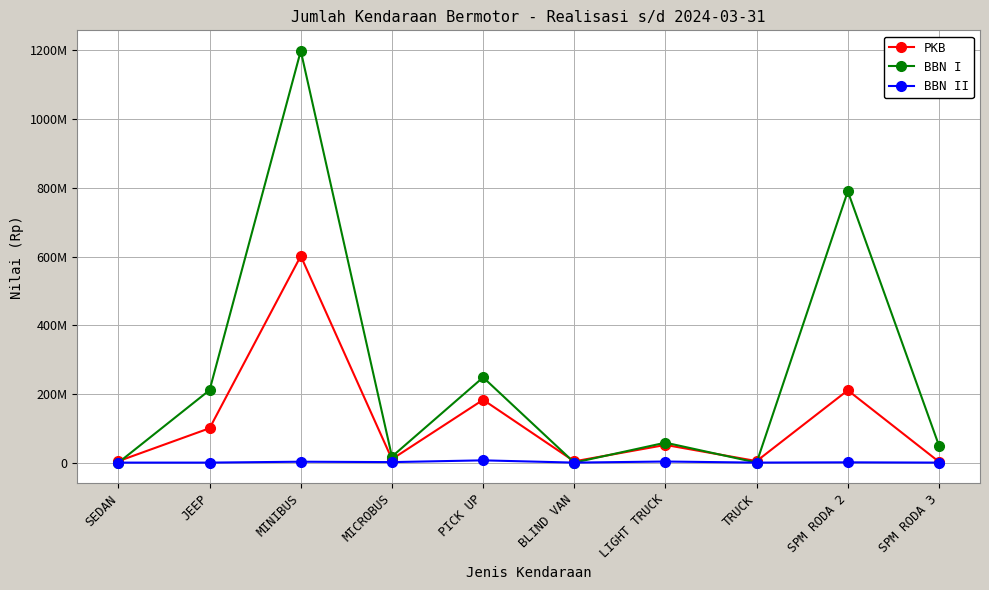

Does the chart have visible grid lines?

Yes